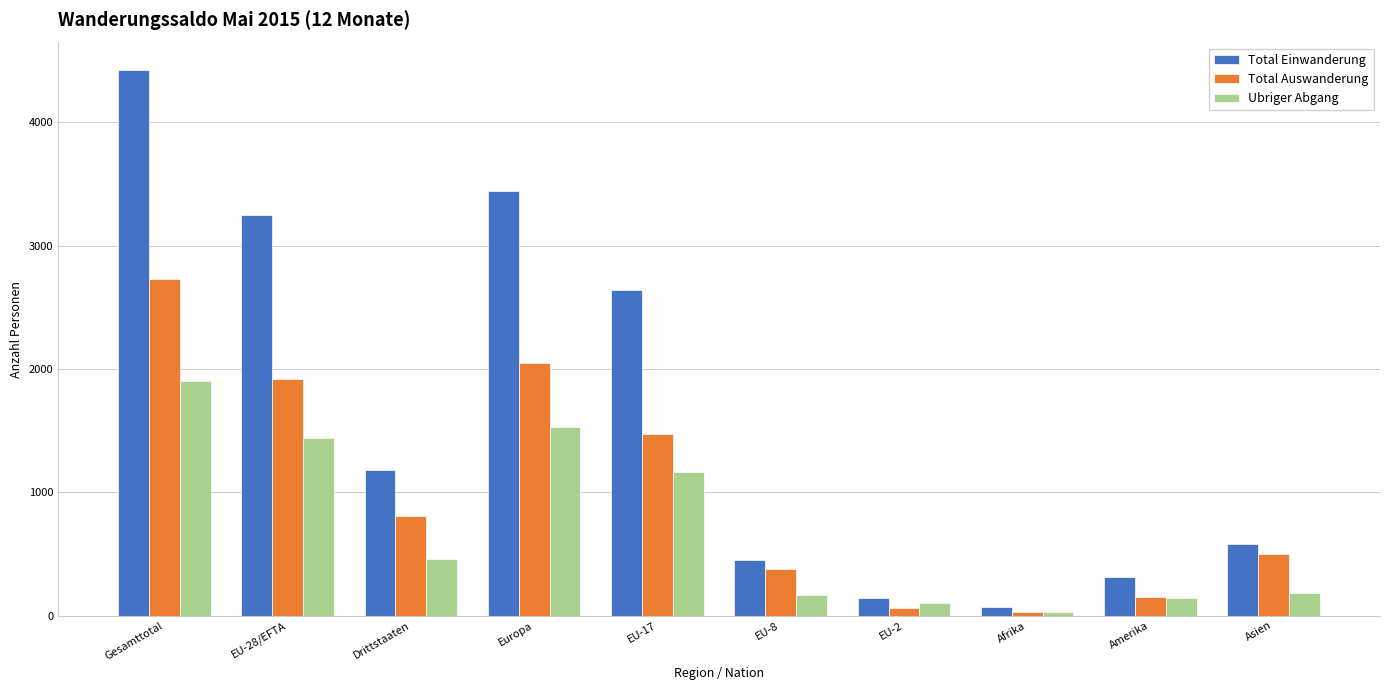

Rank the series by their average value, from lowest to highest.

Ubriger Abgang, Total Auswanderung, Total Einwanderung